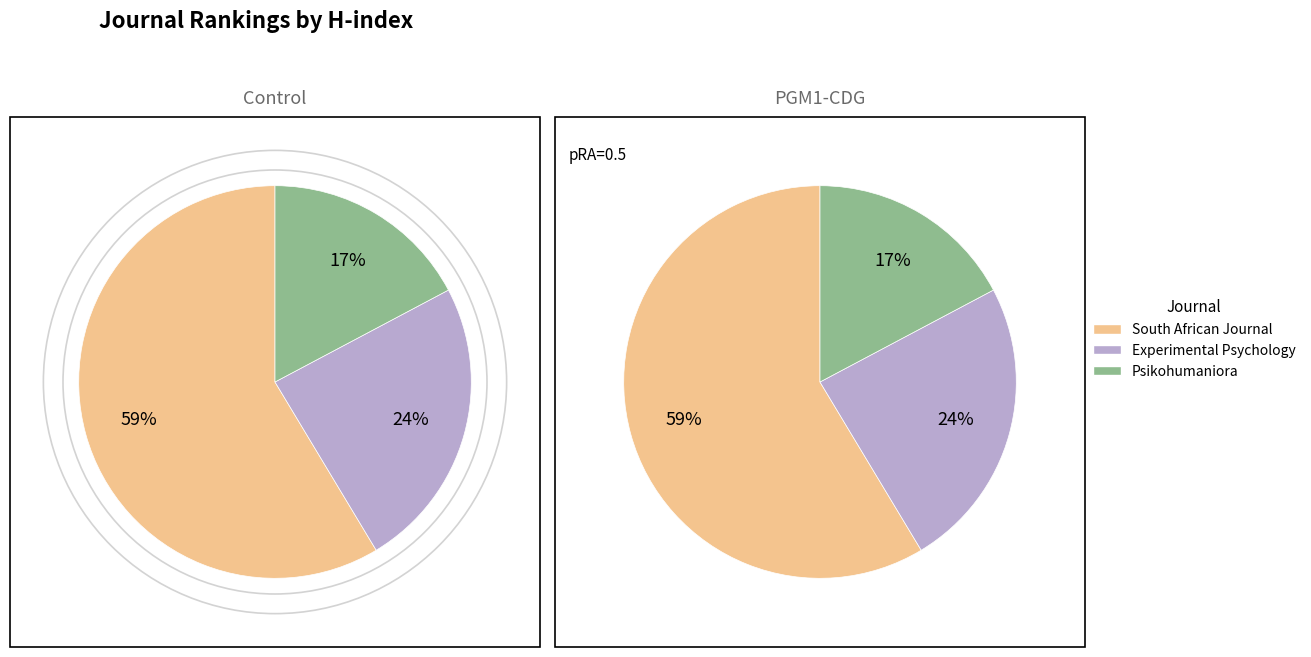

To the nearest percent, what is the average slice percentage?

33%